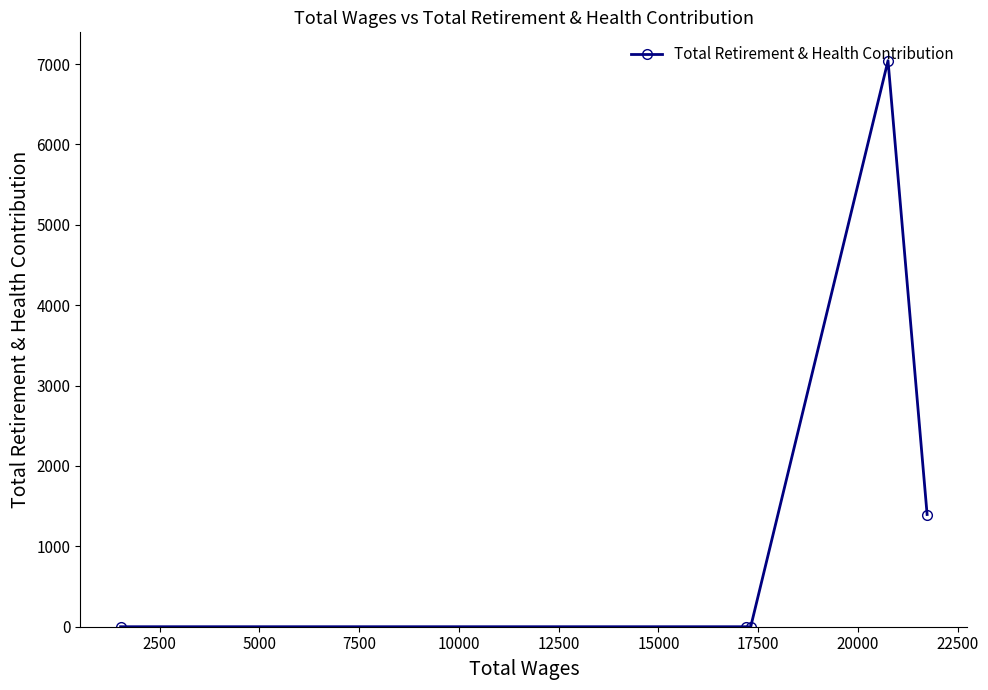

Reading left to right, list all the values displayed in this chart.

0	0	0	7042	1396